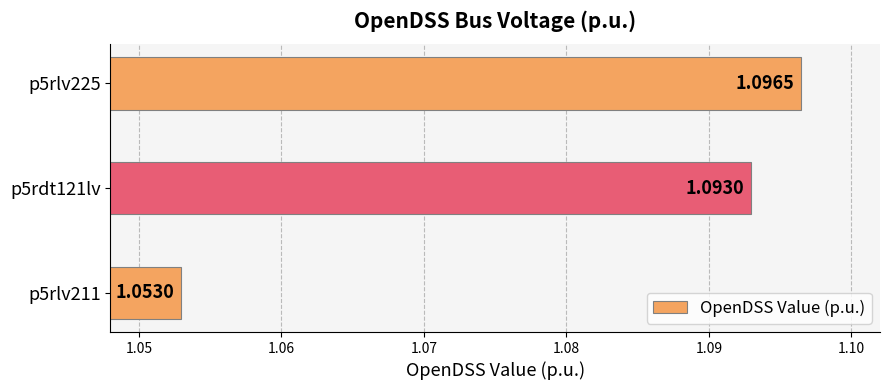

Rank the categories by value from lowest to highest.

p5rlv211, p5rdt121lv, p5rlv225